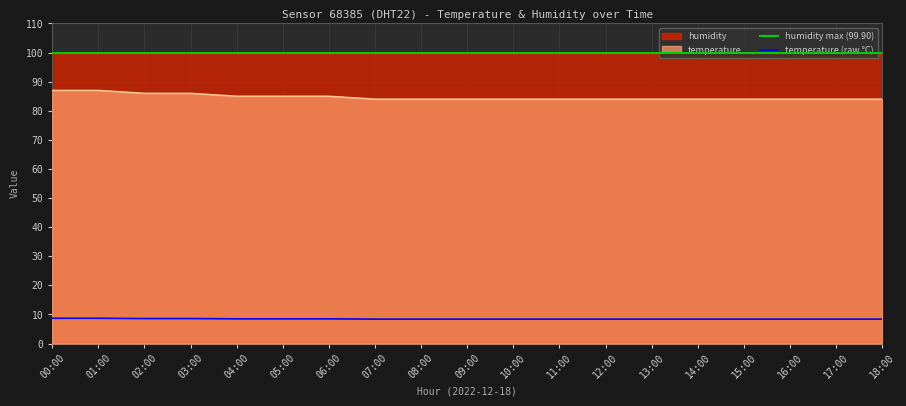

The value at 09:00 is 84. True or false?

True